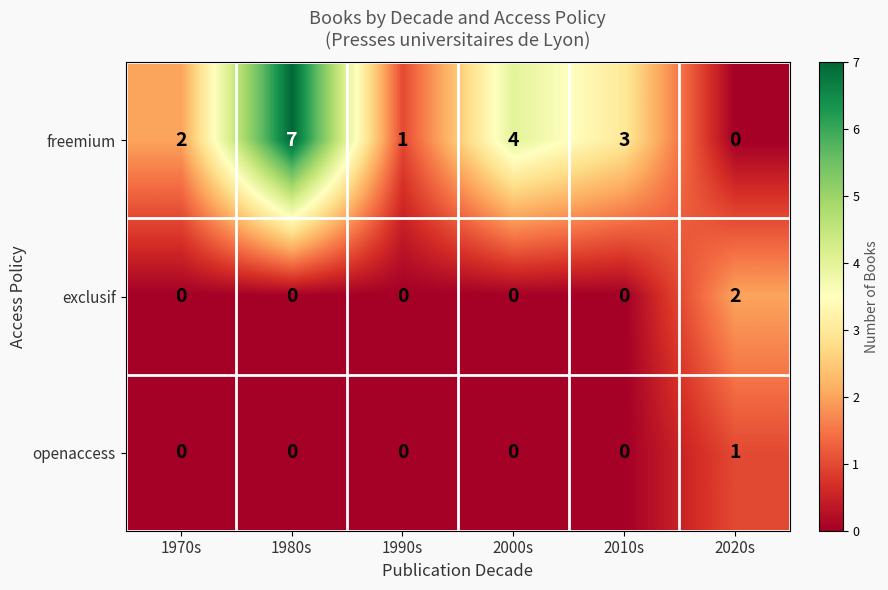

Reading left to right, extract all data points from this chart.

freemium: 2	7	1	4	3	0
exclusif: 0	0	0	0	0	2
openaccess: 0	0	0	0	0	1